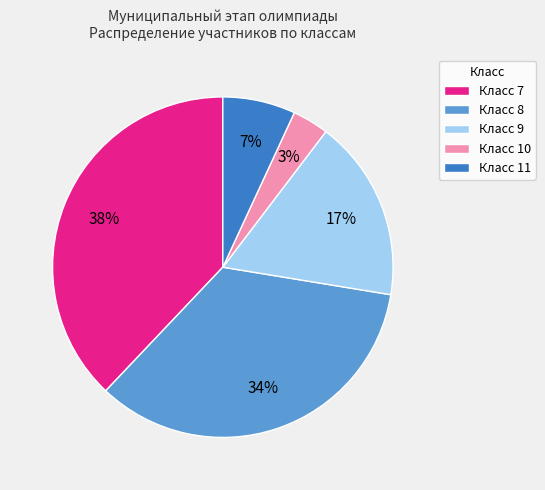

Which has a higher value, Класс 9 or Класс 7?

Класс 7